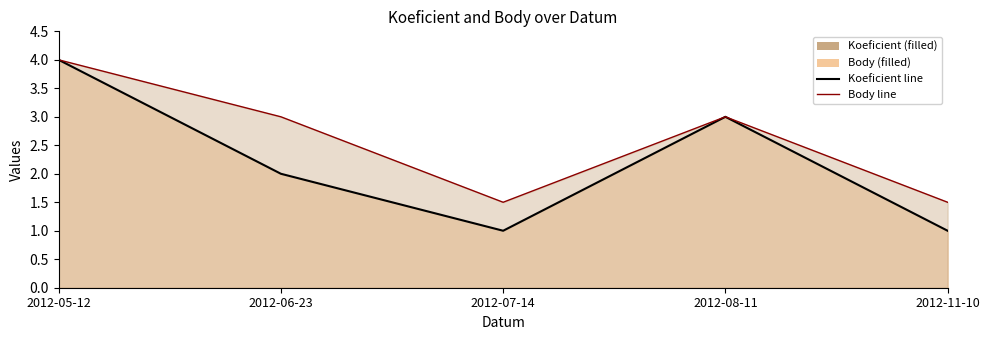

Which has a higher value, 2012-05-12 or 2012-06-23?

2012-05-12